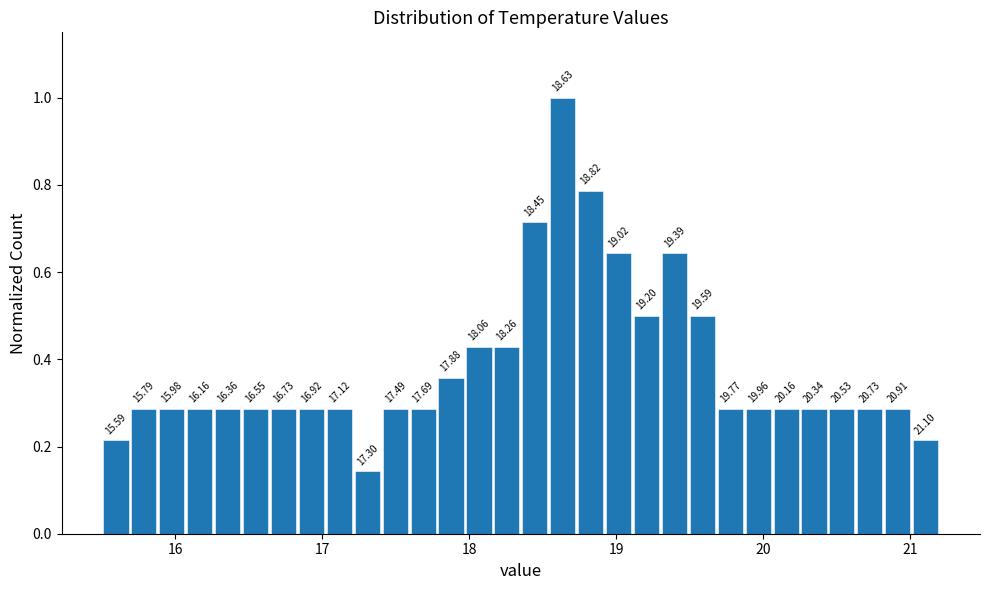

Read against the x-axis, roughly where is the centre of the tallest bar?

18.6